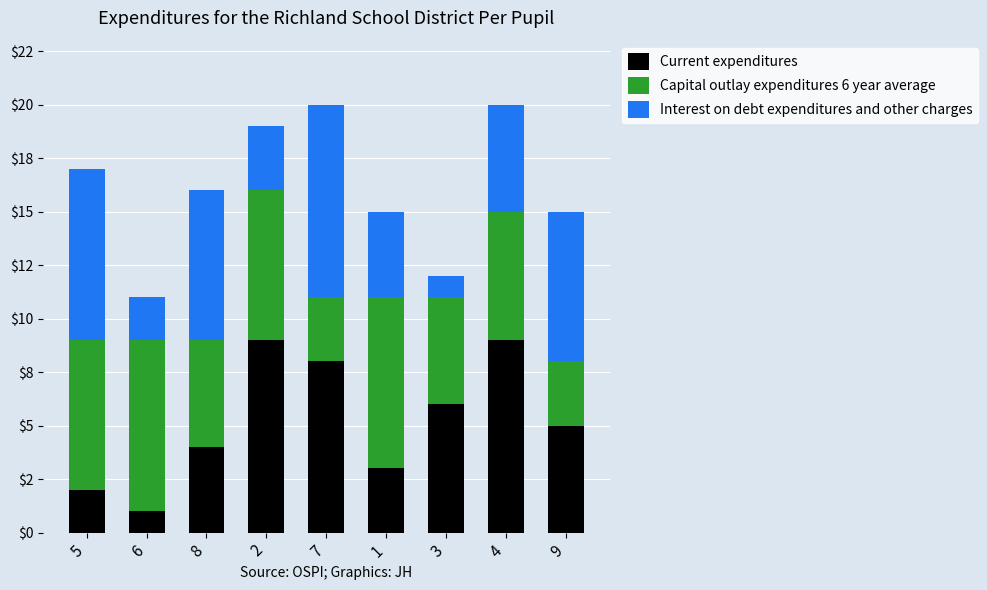

What is the highest value of the Current expenditures series?

9